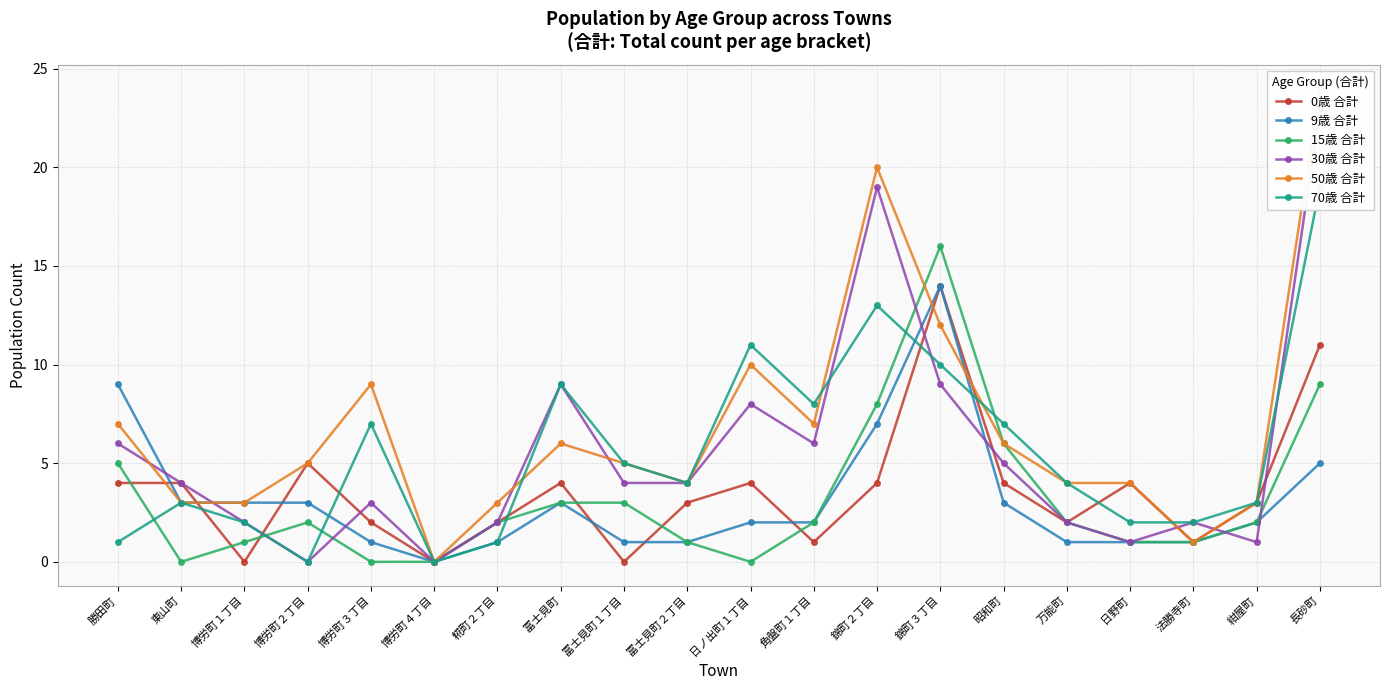

What is the total value across all series at 日ノ出町１丁目?

35